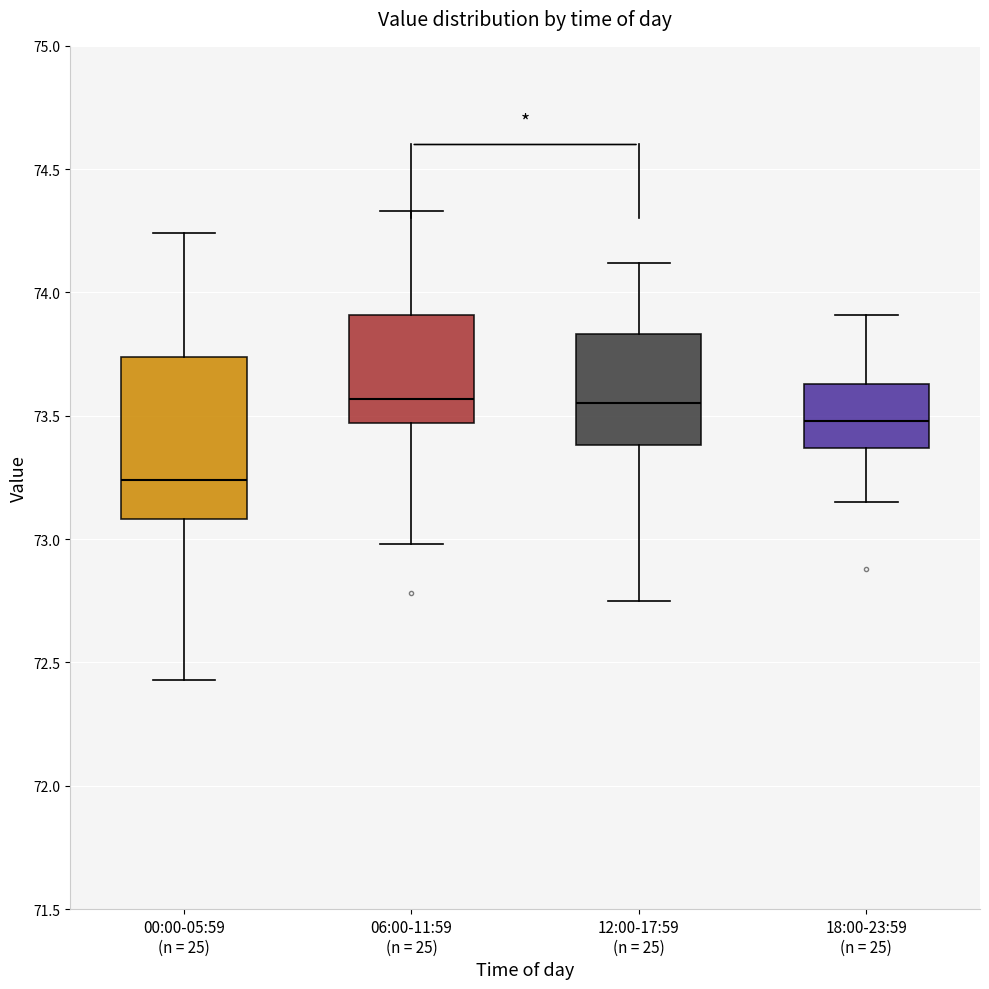

Reading left to right, transcribe this box plot: for each box, give where its median line is, the range the box spans, and where its two whiskers end, as read against the y-axis. The values are not printed on the chart, so give them approximately, as read against the axis.

00:00-05:59 (n = 25): median 73.25, box 73.10 to 73.75, whiskers 72.45 to 74.25
06:00-11:59 (n = 25): median 73.55, box 73.45 to 73.90, whiskers 73.00 to 74.35
12:00-17:59 (n = 25): median 73.55, box 73.40 to 73.85, whiskers 72.75 to 74.10
18:00-23:59 (n = 25): median 73.50, box 73.35 to 73.65, whiskers 73.15 to 73.90